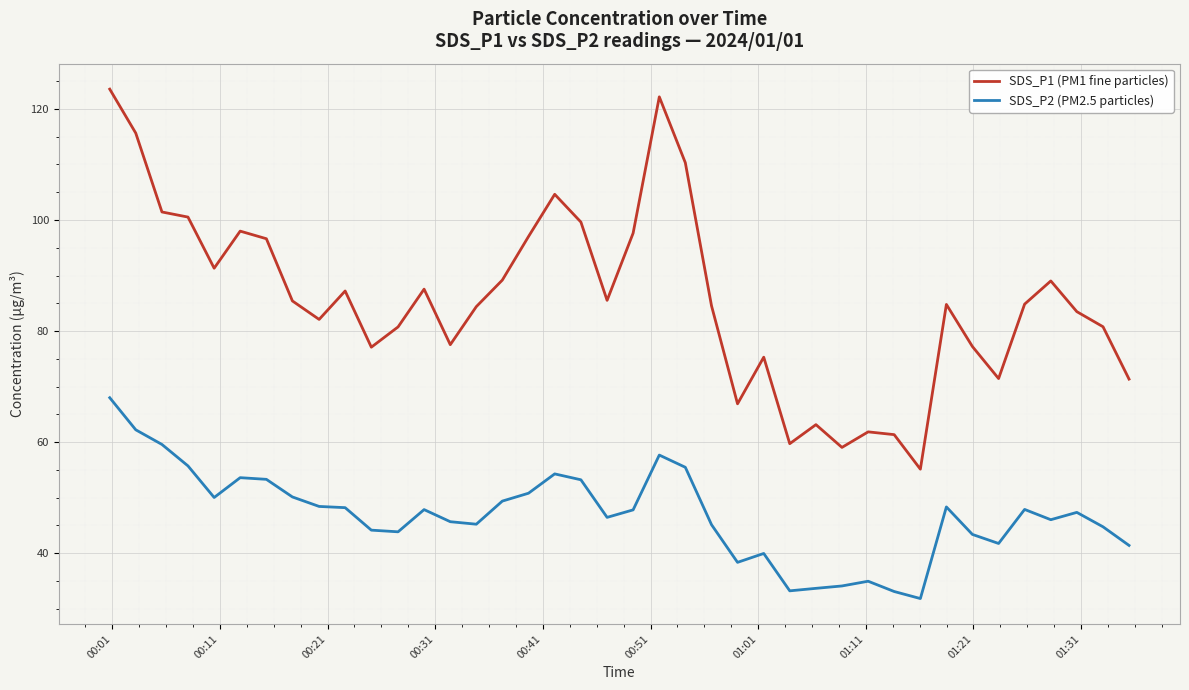

What is the difference between the maximum and minimum values in the SDS_P1 (PM1 fine particles) series?

68.4